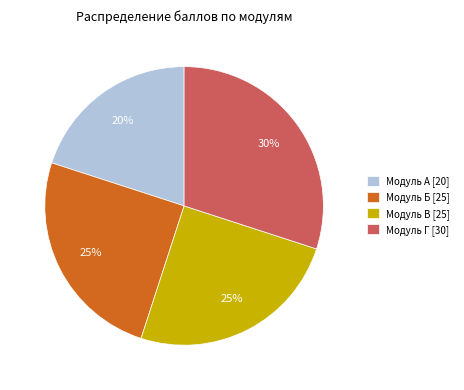

To the nearest percent, what percentage of the pie is Модуль Б [25]?

25%